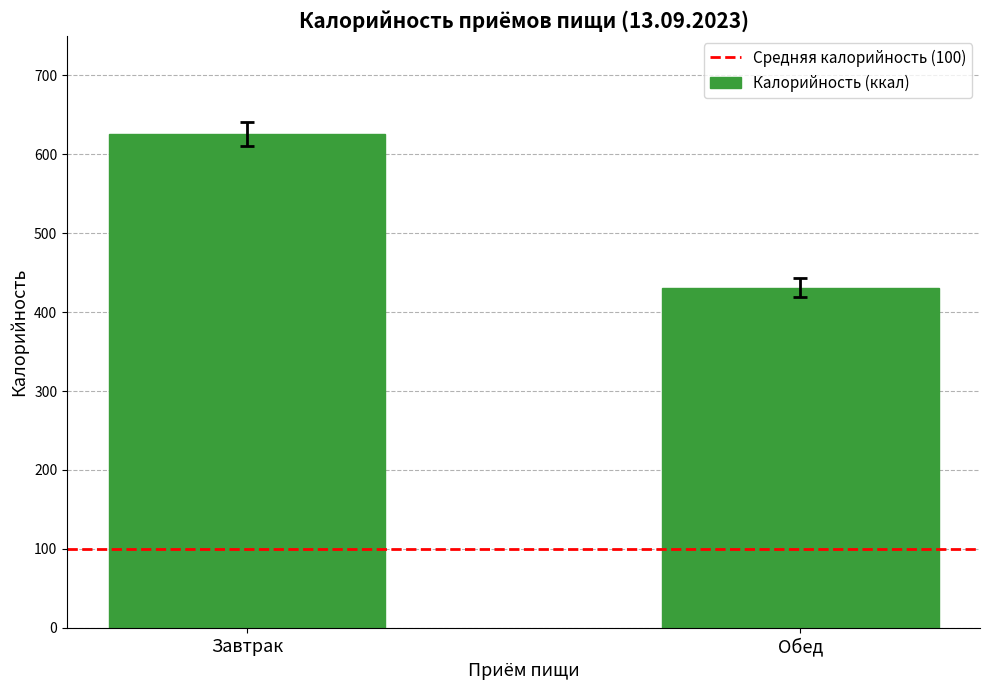

What is the difference between the maximum and minimum values?

194.9